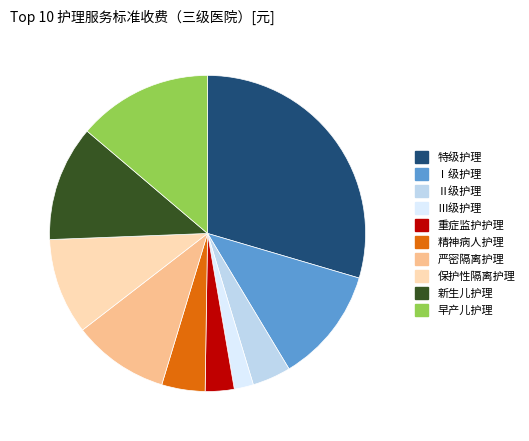

Between 保护性隔离护理 and 特级护理, which is larger?

特级护理